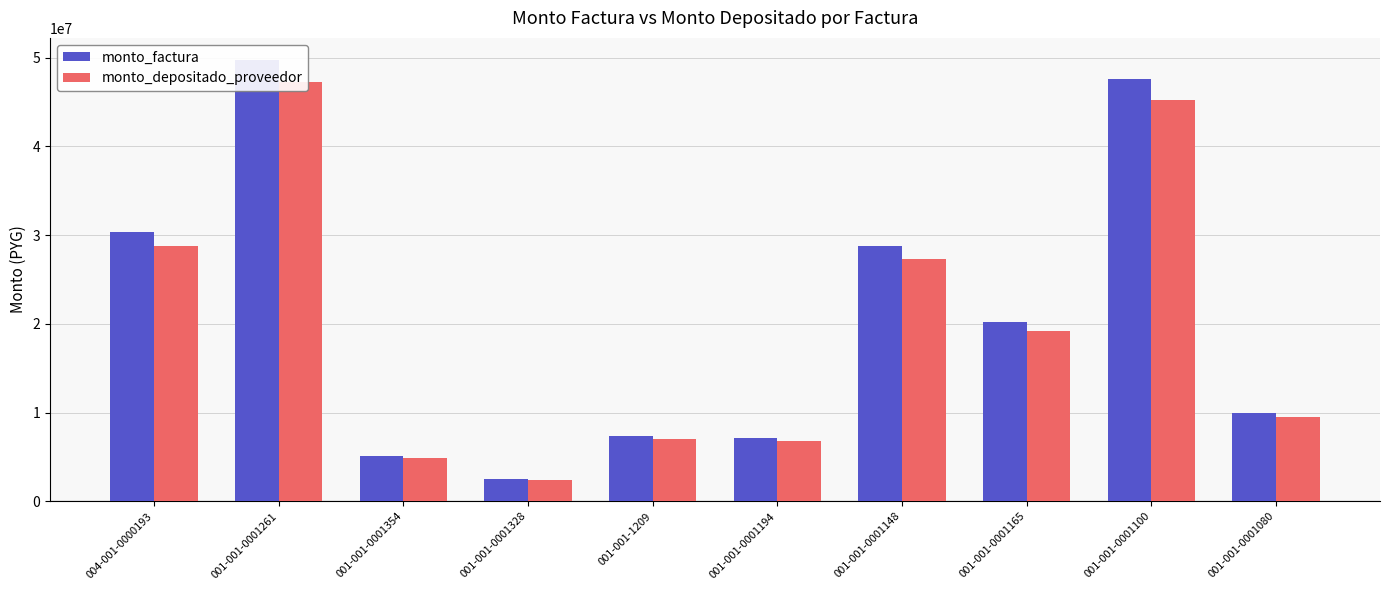

What is the minimum value for monto_factura?

2490000